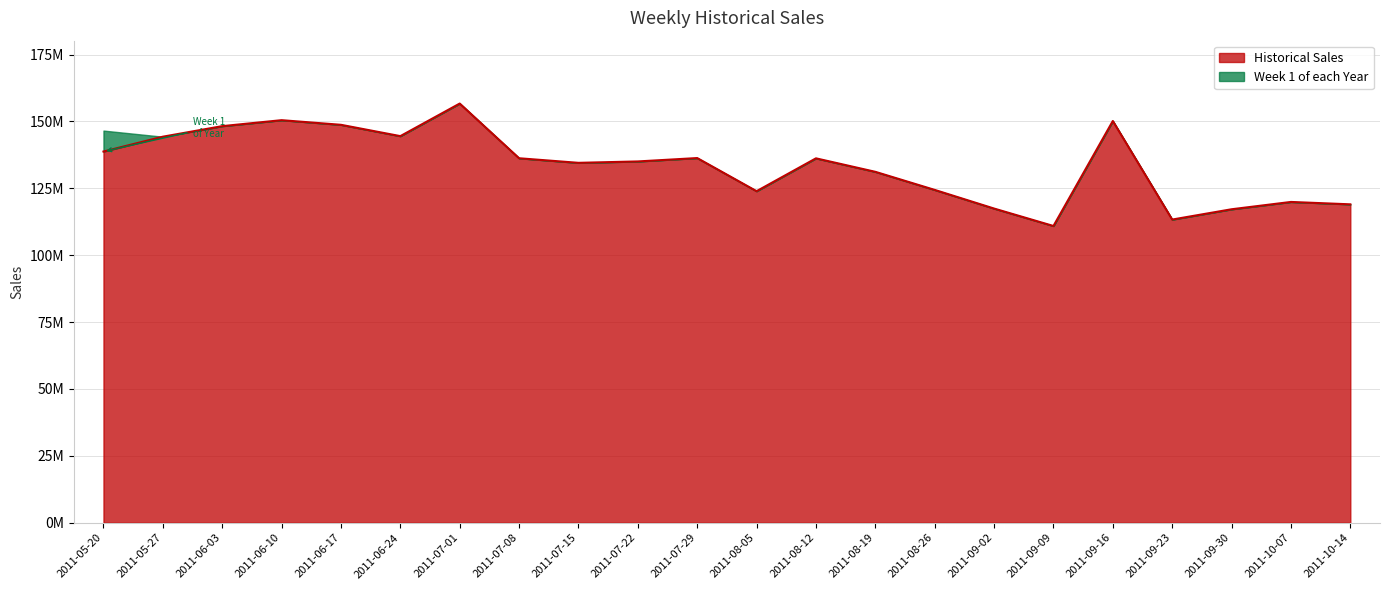

What is the label of the 22nd point from the left?

2011-10-14